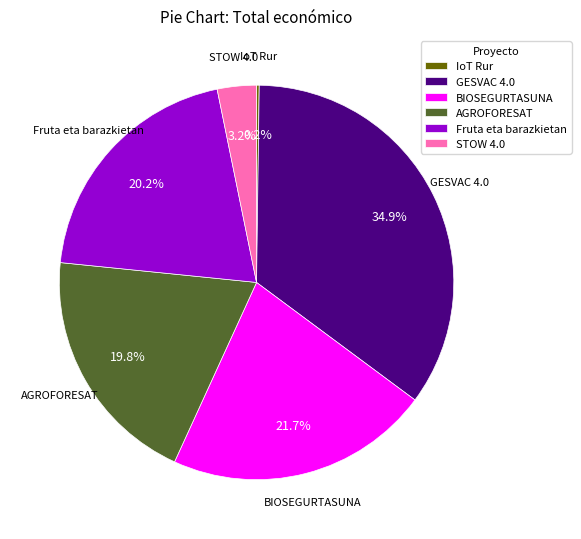

To the nearest percent, what is the average slice percentage?

17%